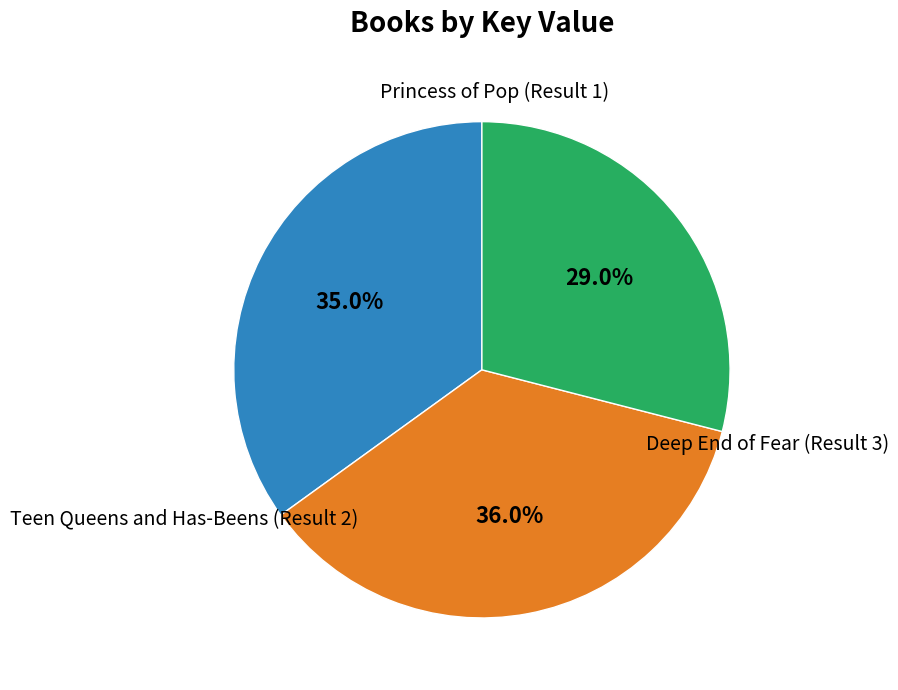

Is there any slice that represents more than half of the pie?

No